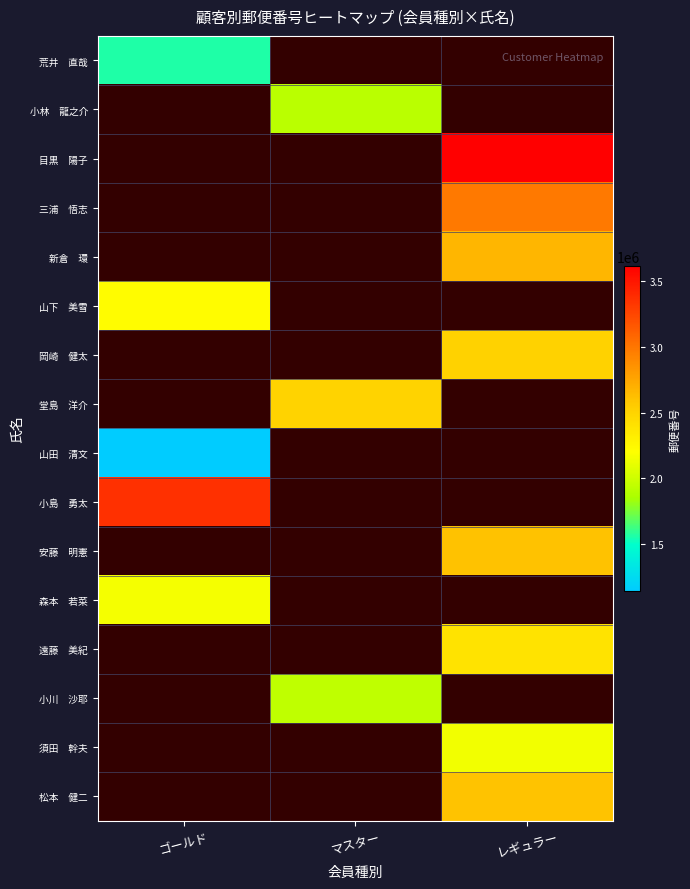

Which category has the lowest value across all series?

ゴールド